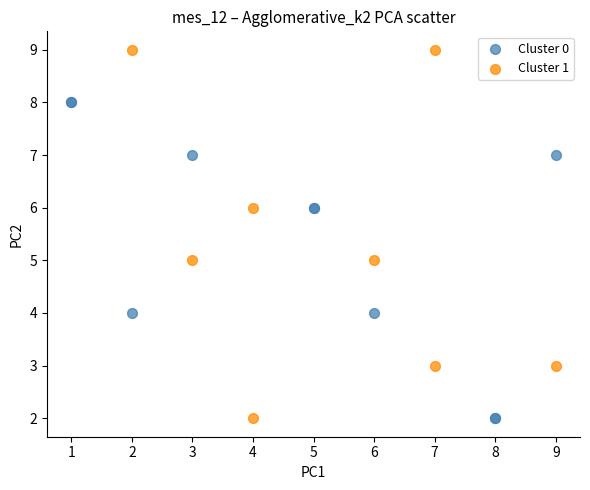

Which series contains the highest Y value?

Cluster 1